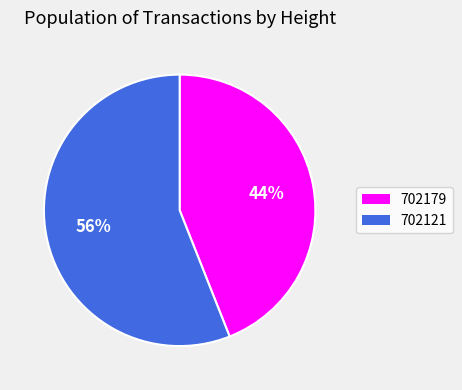

To the nearest percent, what is the difference between the largest and smallest slice percentages?

12%